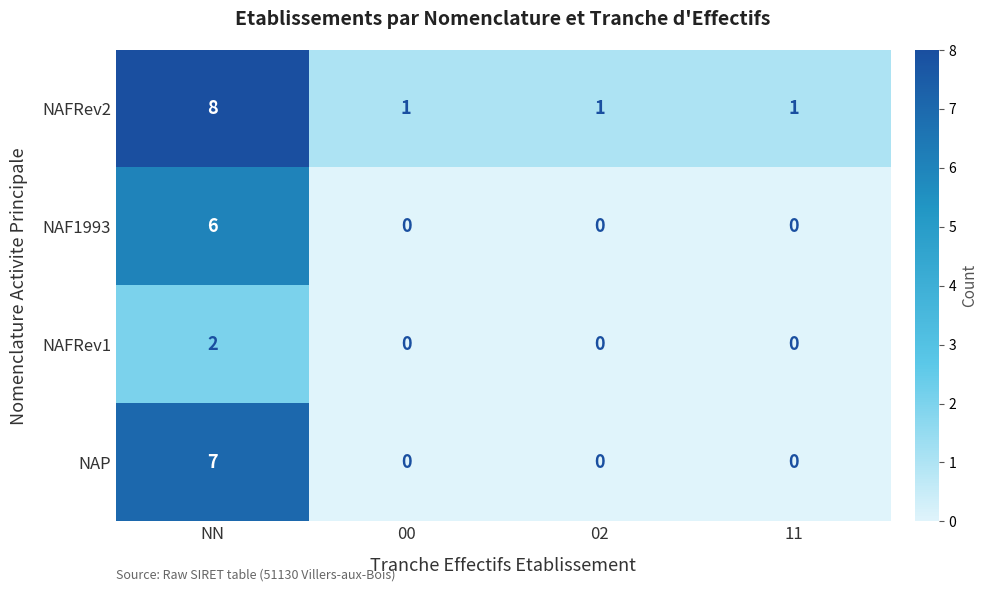

Is it true that NAP equals 2 at NN?

False